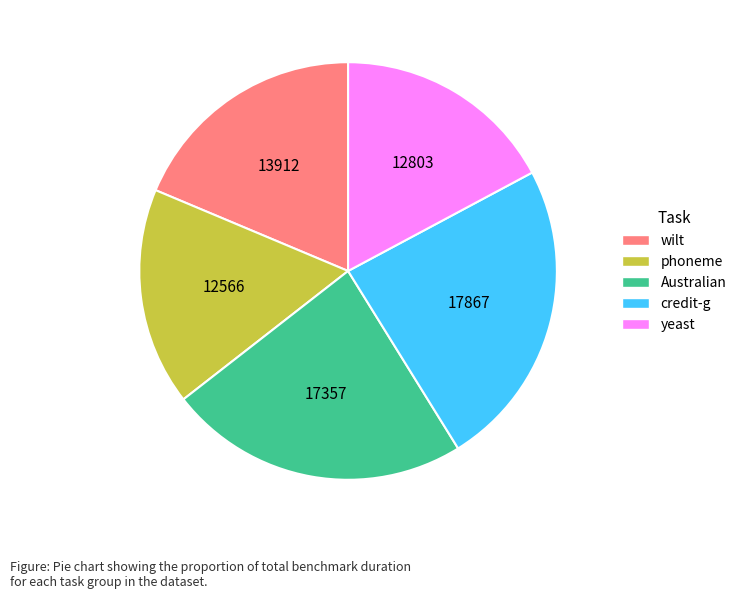

Which category has the biggest portion of the pie?

credit-g